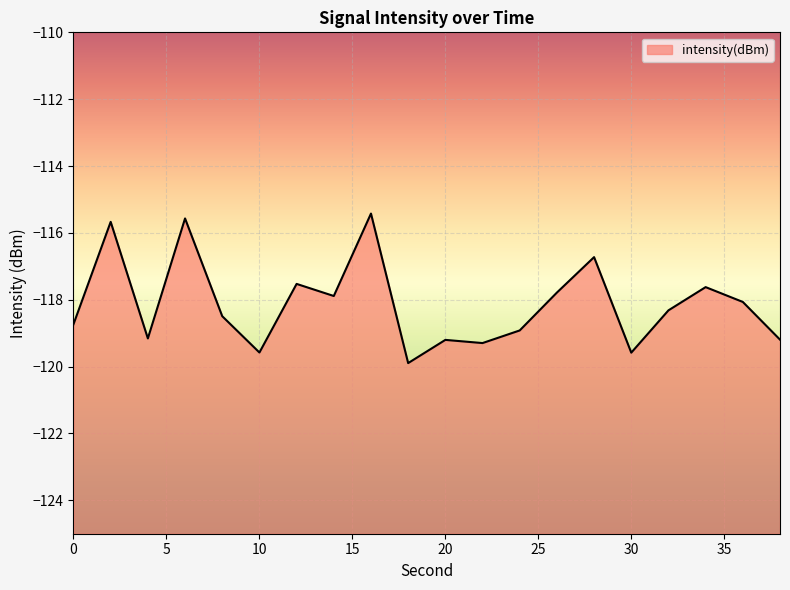

How many data points are less than -118?

12